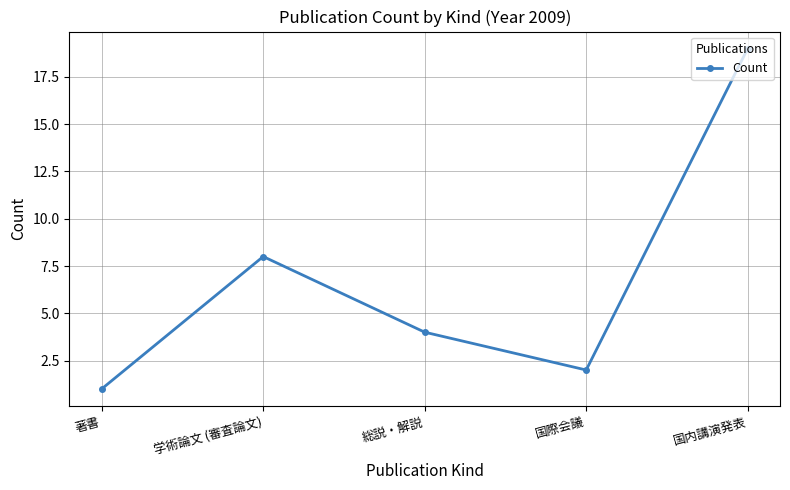

Between 国際会議 and 学術論文 (審査論文), which is larger?

学術論文 (審査論文)